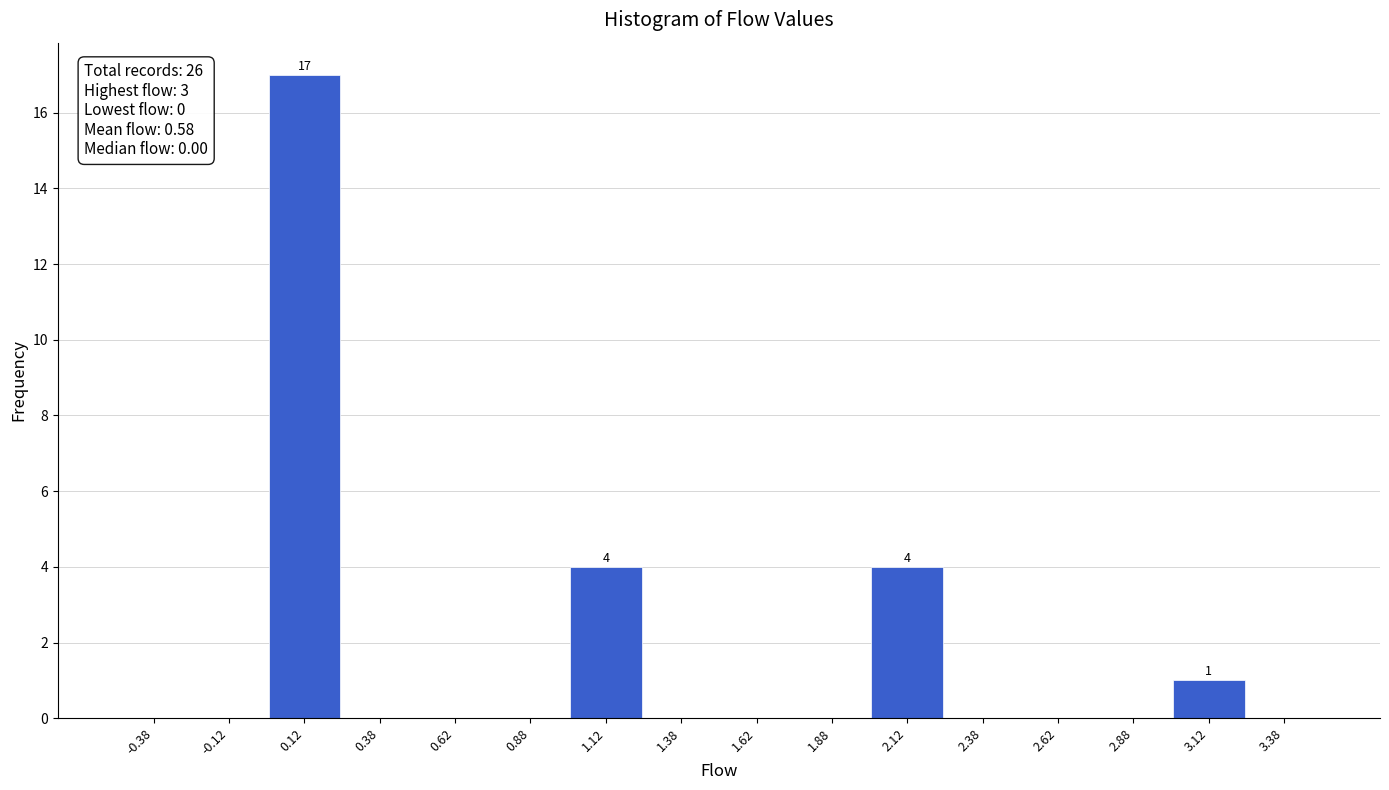

Over which range of the x-axis is the bar tallest?

0.00 to 0.25